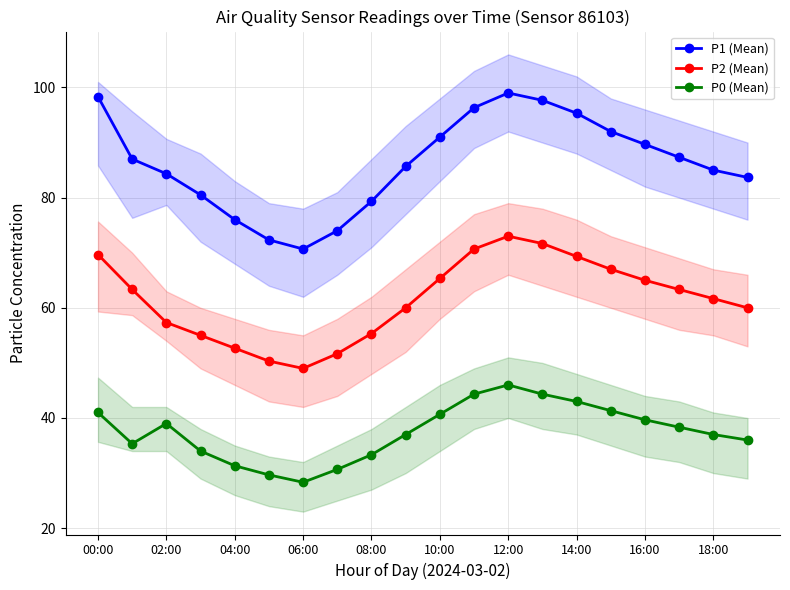

List the series in order of their peak value, lowest first.

P0 (Mean), P2 (Mean), P1 (Mean)